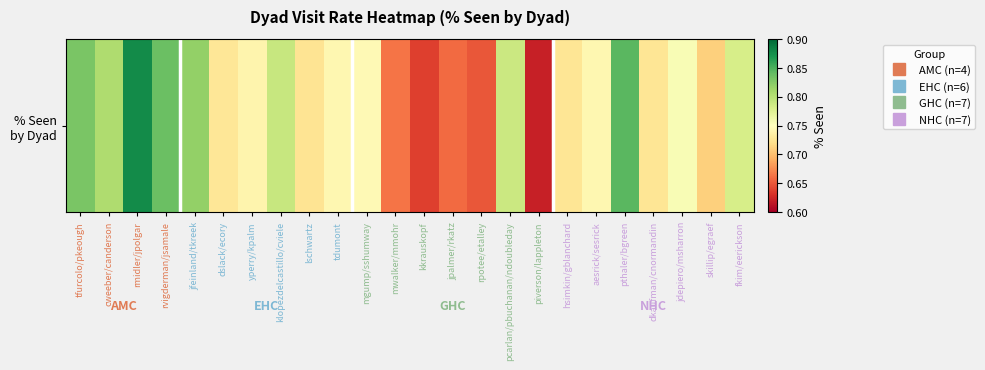

What is the maximum value shown in the chart?

0.9